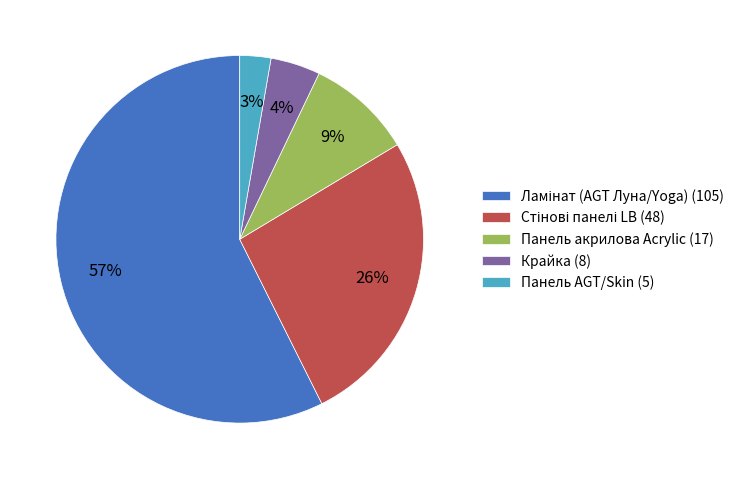

How many slices are in this pie chart?

5